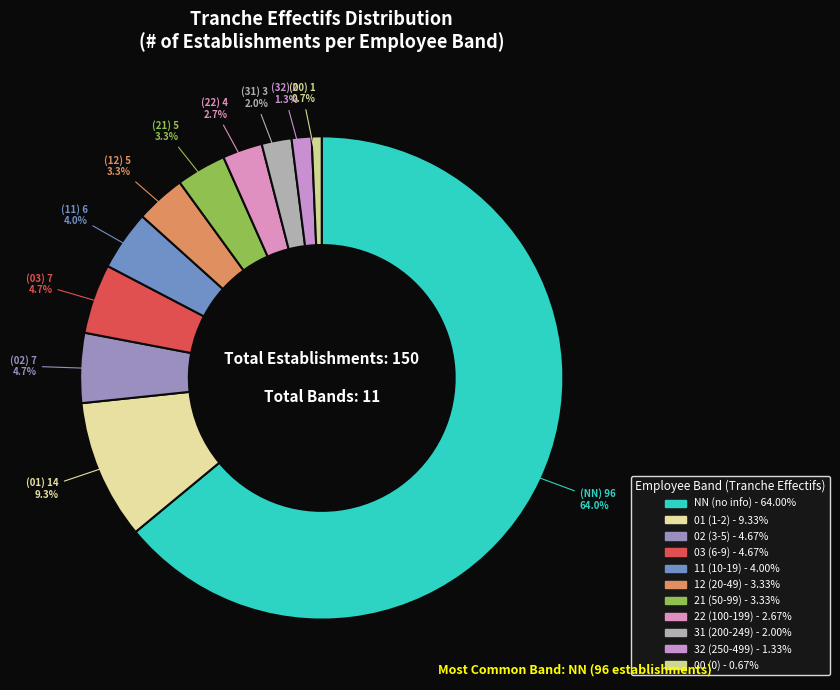

What is the ratio of the value at 22 to the value at 01?

0.3